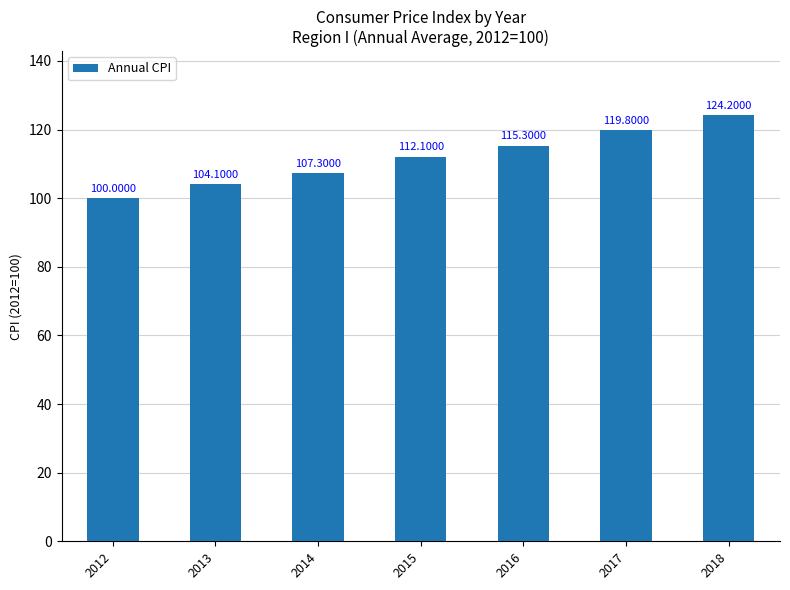

Which category has the highest value across all series?

2018